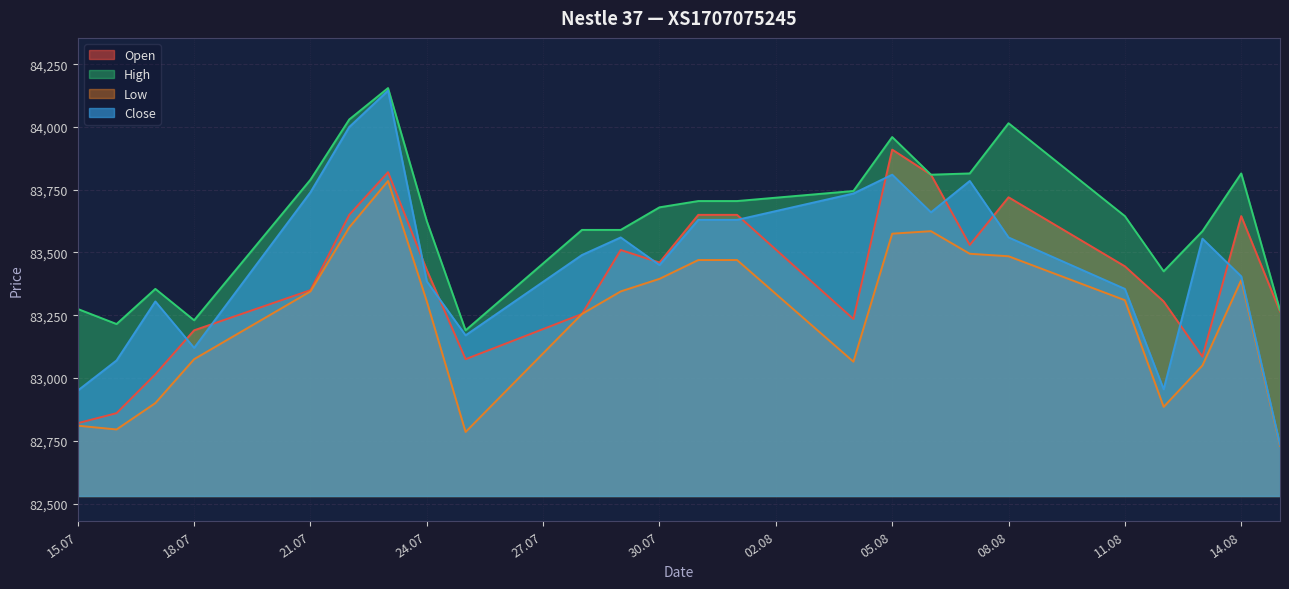

True or false: High and Close intersect in this chart.

False